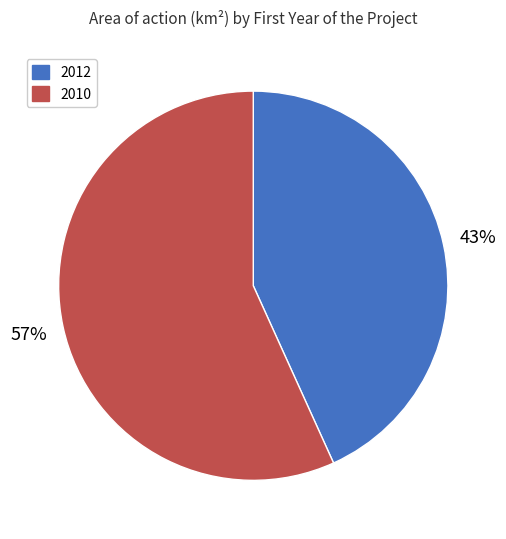

Rank the categories by value from lowest to highest.

2012, 2010